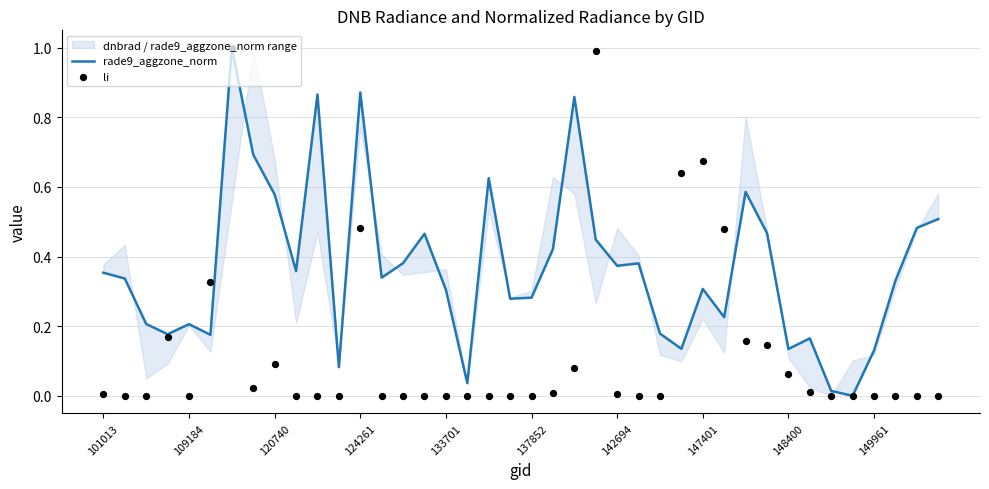

At how many categories does at least one series exceed 0?

39